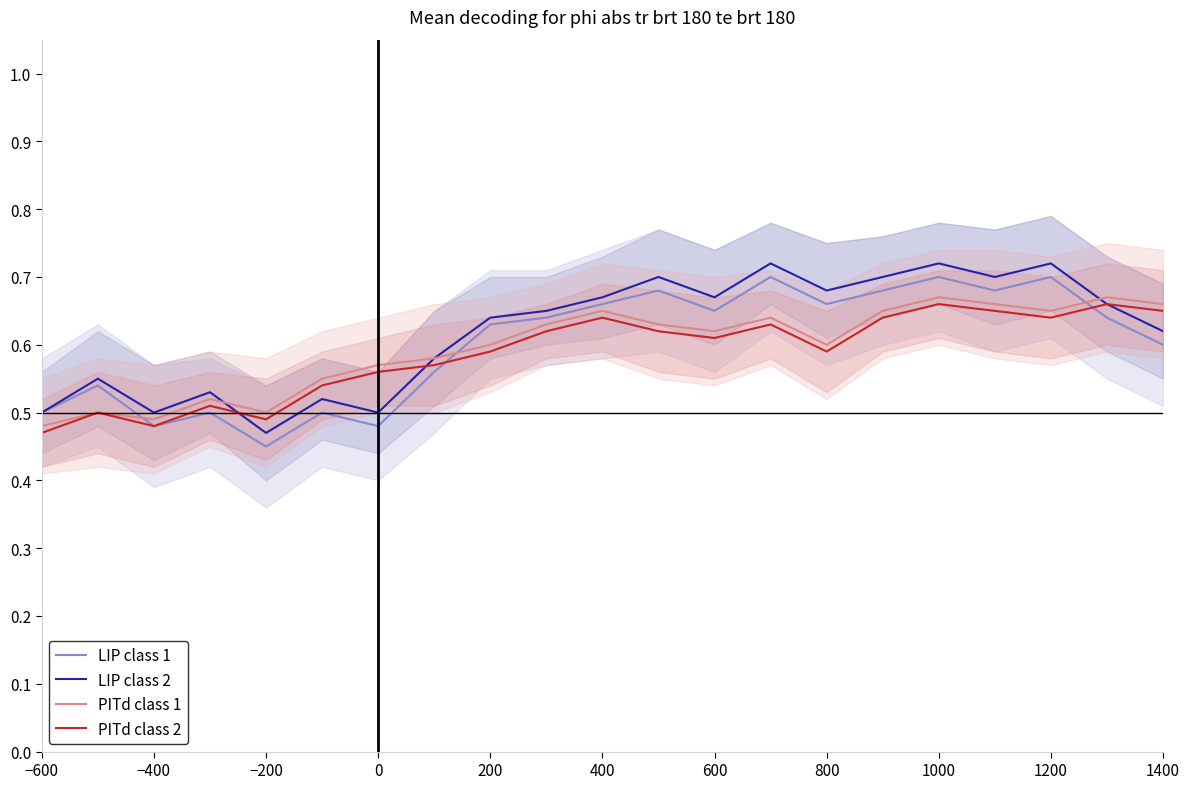

What is the maximum value shown in the chart?

0.7